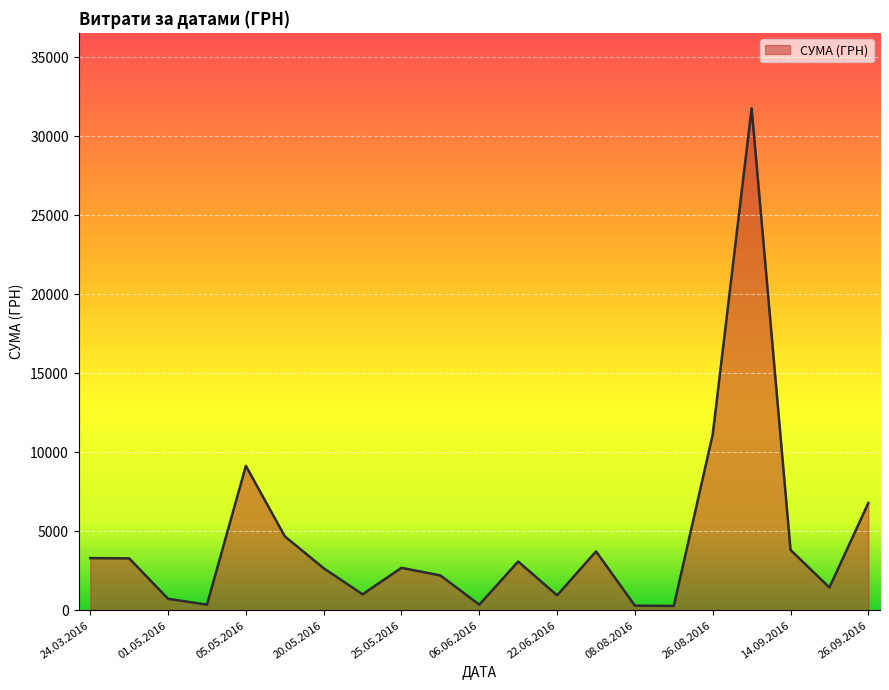

What is the maximum value shown in the chart?

31782.9